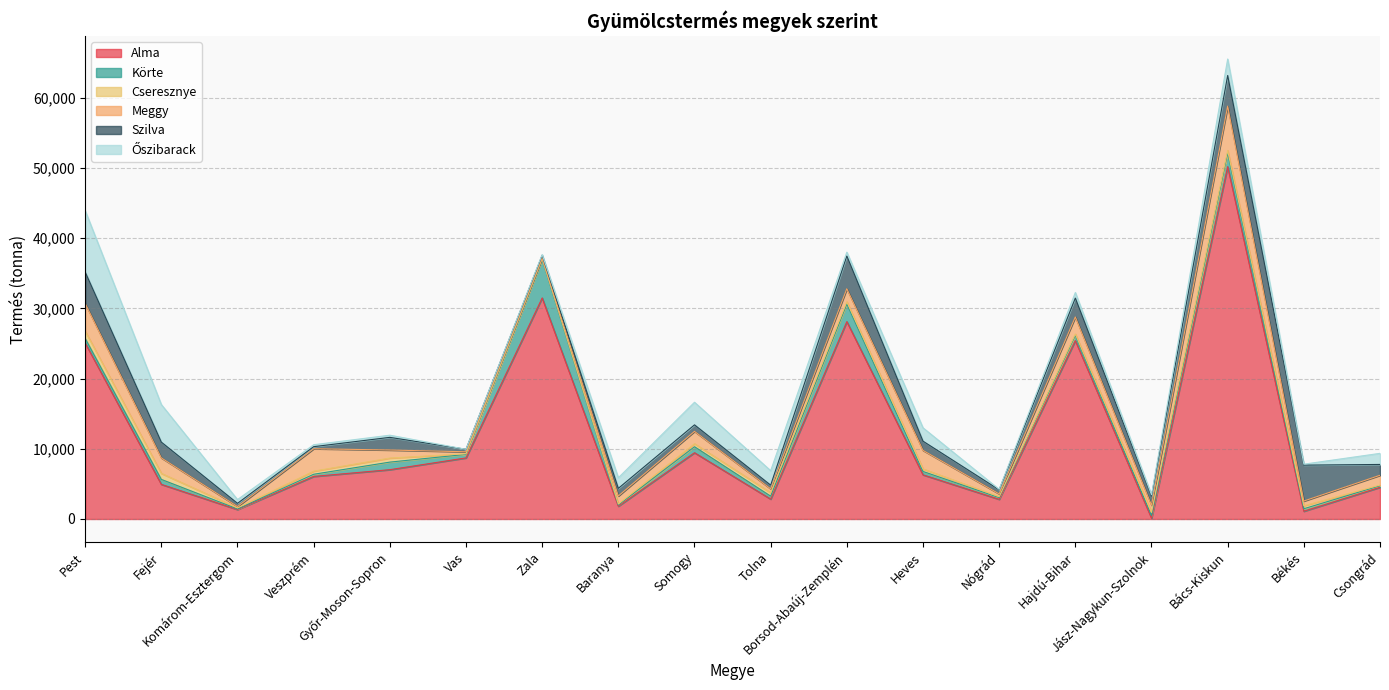

What is the label of the 17th point from the right?

Fejér